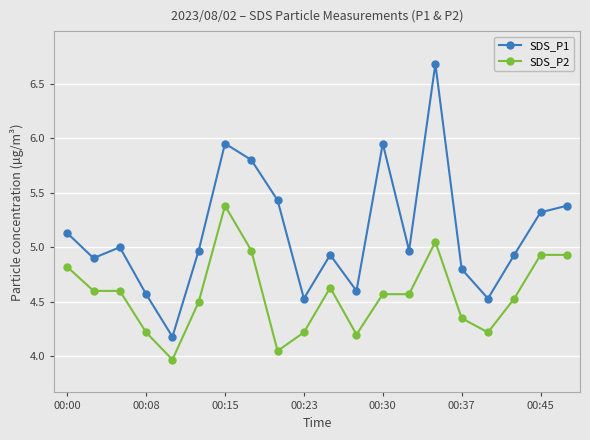

What is the greatest value displayed?

6.7